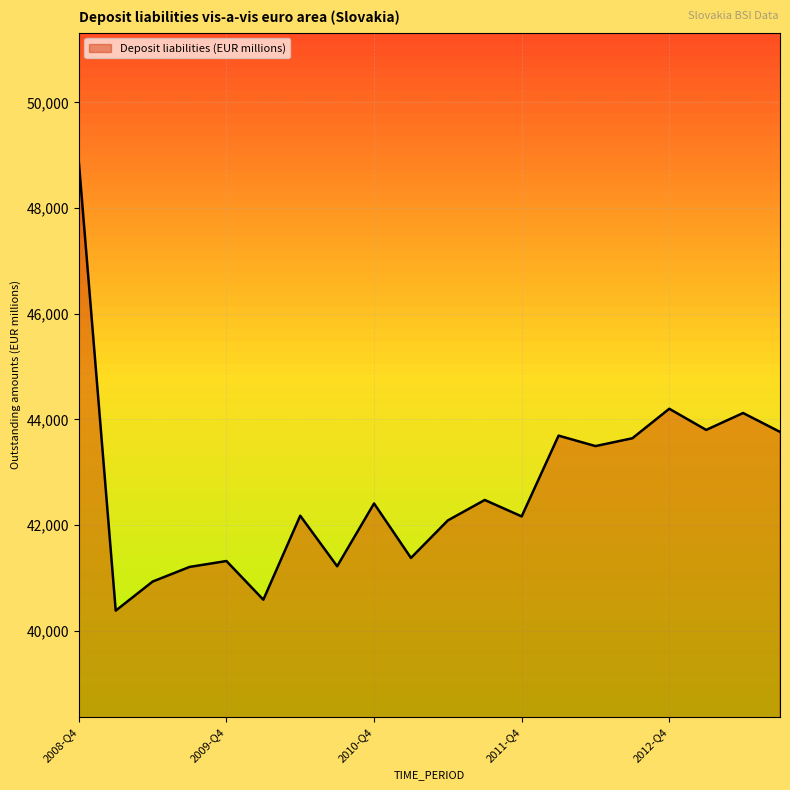

What is the maximum value shown in the chart?

48876.4